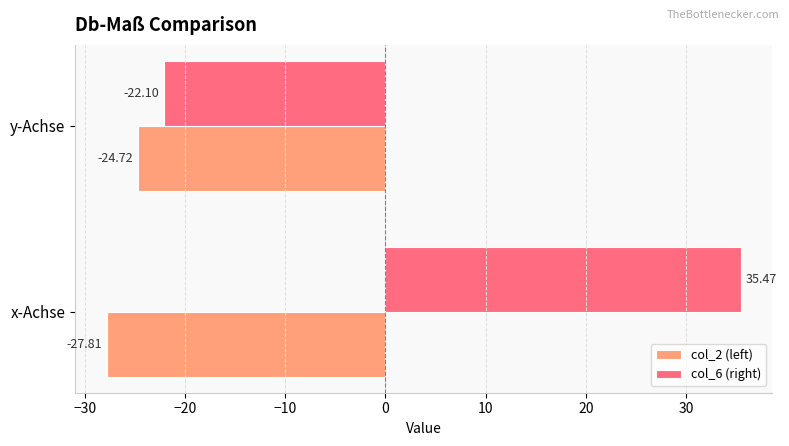

Where is col_2 (left) nearest to the value -26?

y-Achse